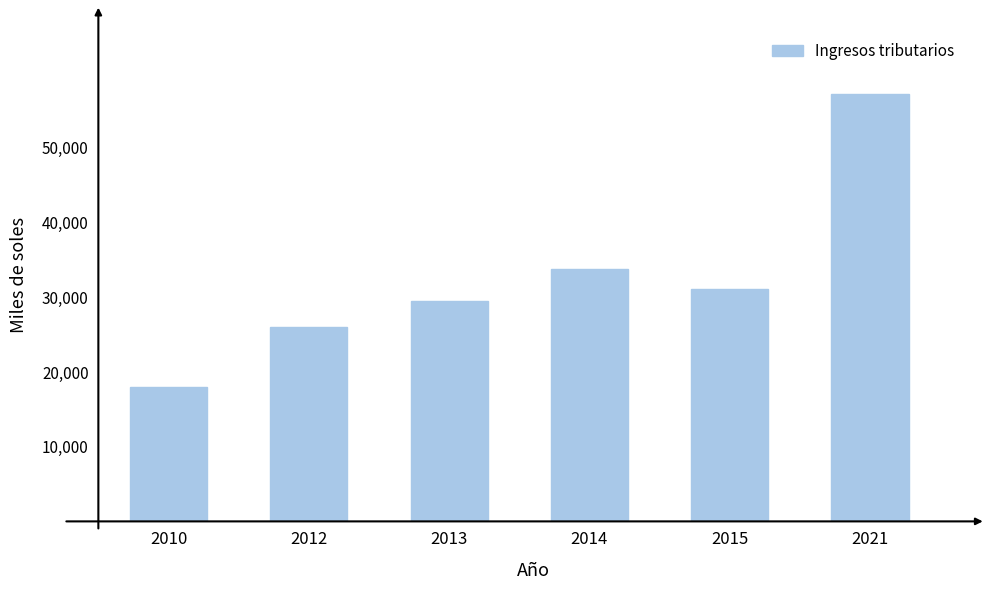

Reading right to left, transcribe all the data shown in this chart.

57244.4	31069.0	33812.9	29442.1	26051.3	18003.9